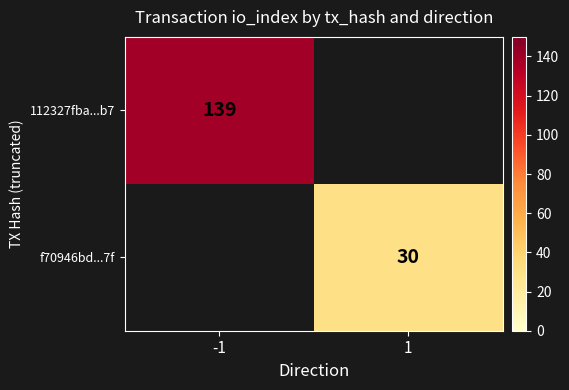

True or false: 112327fba...b7 has a value of 139 at -1.

True